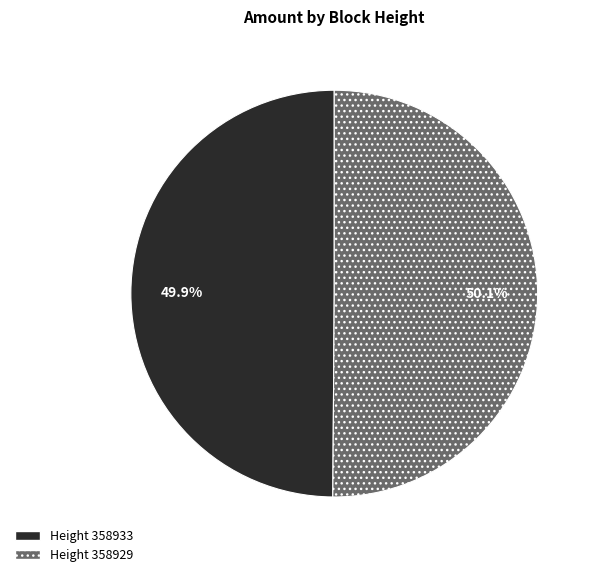

Does any single category account for the majority?

Yes